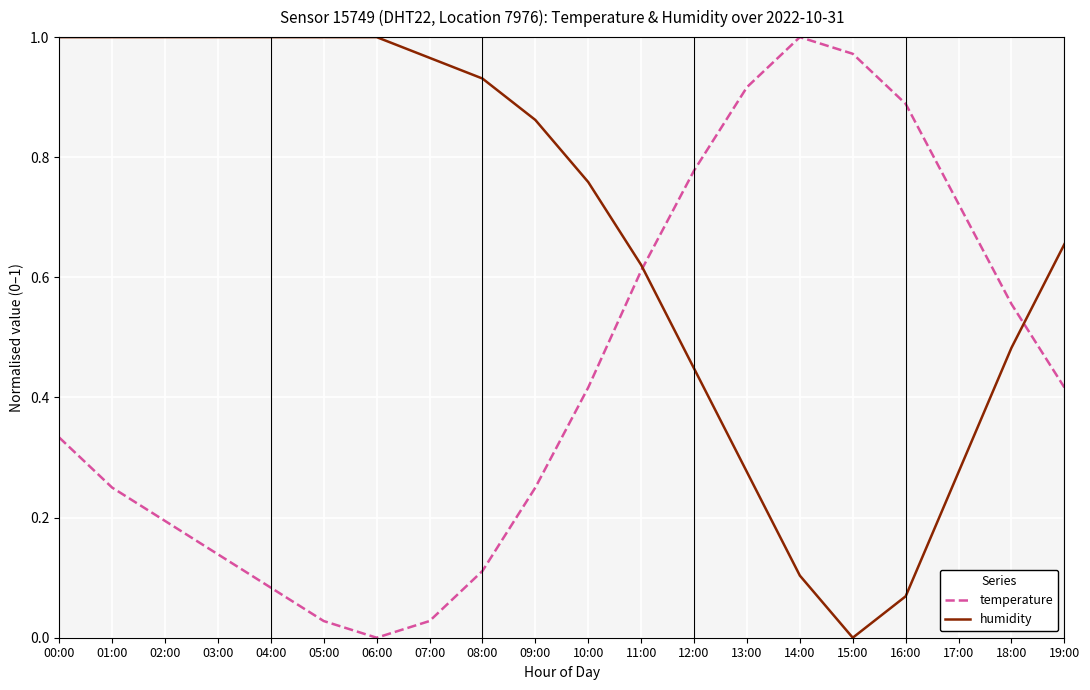

Which series changed the most between 08:00 and 11:00?

temperature